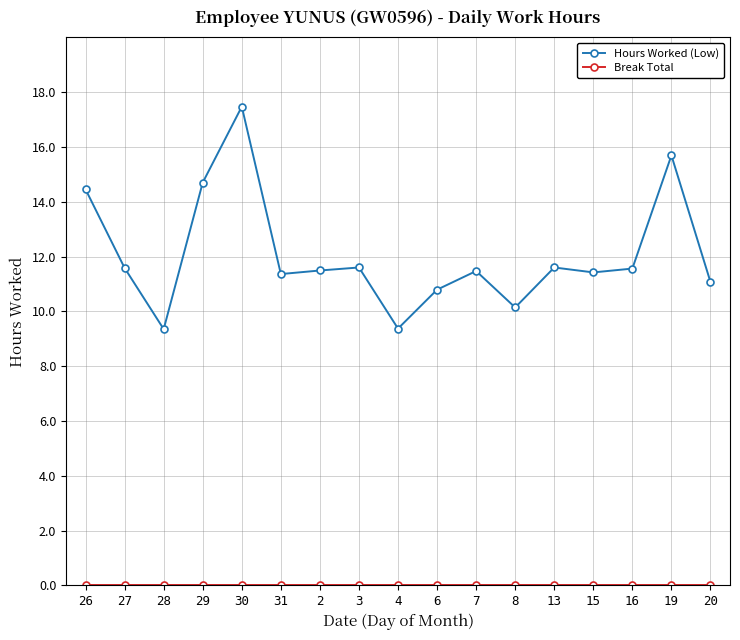

Is it true that Hours Worked (Low) equals 15.4 at 4?

False